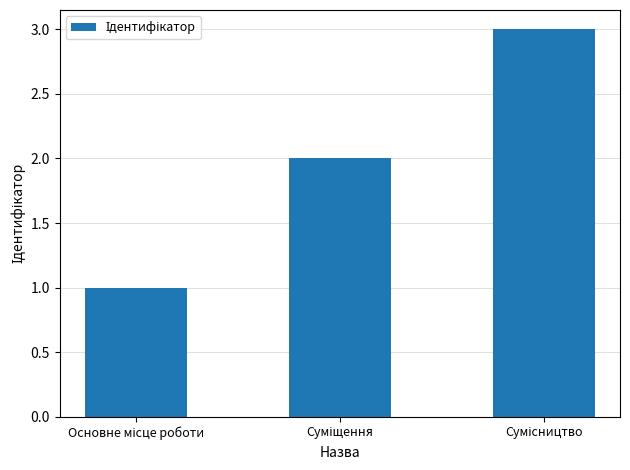

What is the greatest value displayed?

3